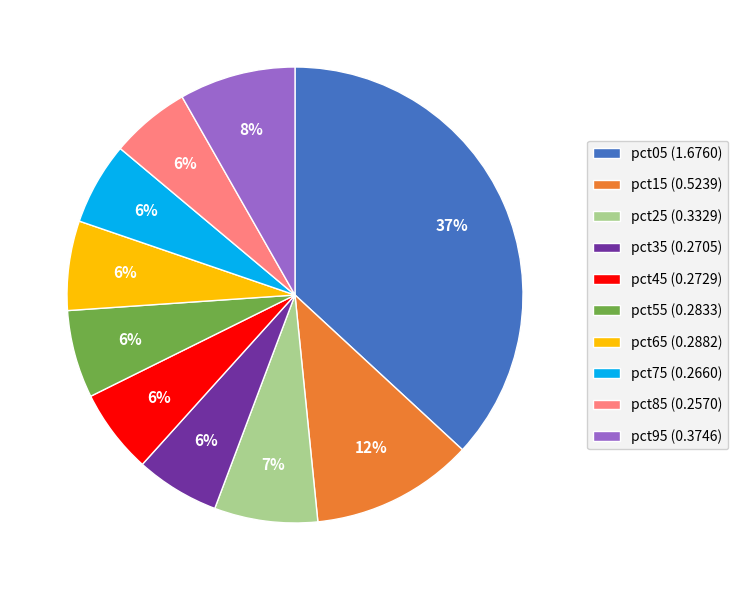

To the nearest percent, what is the average slice percentage?

10%